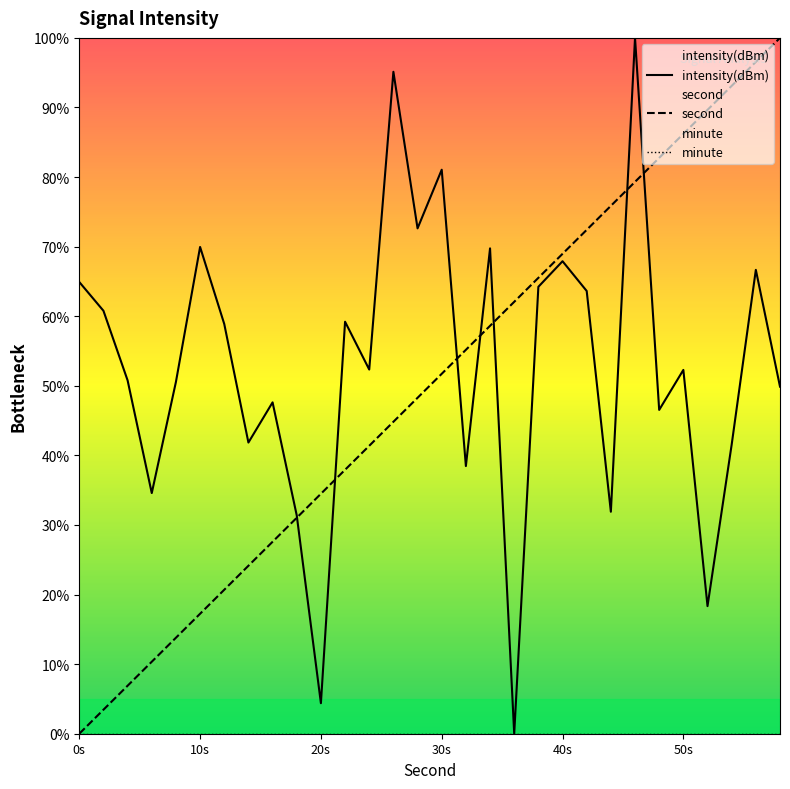

What is the maximum value shown in the chart?

100.0